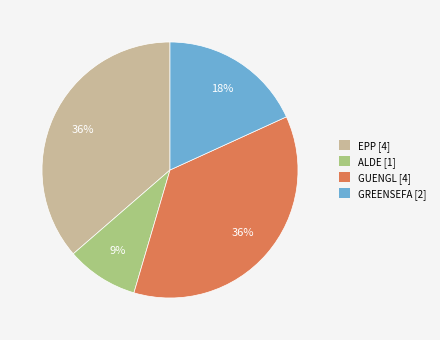

Which slice is the smallest?

ALDE